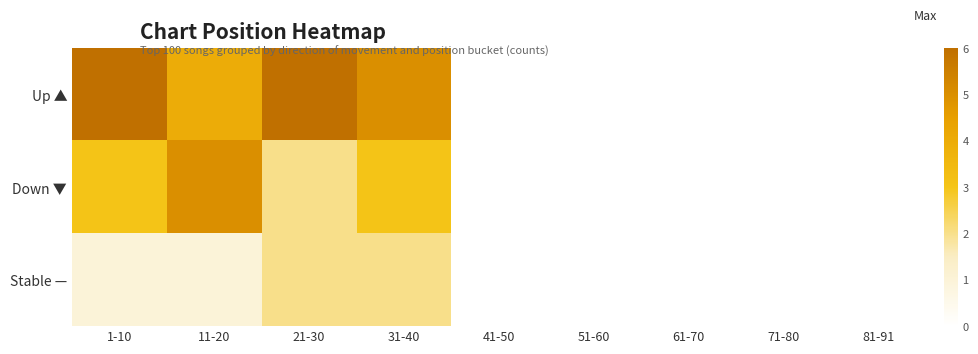

Reading left to right, what are all the values shown in this chart?

Up ▲: 1-10=6	11-20=4	21-30=6	31-40=5	41-50=0	51-60=0	61-70=0	71-80=0	81-91=0
Down ▼: 1-10=3	11-20=5	21-30=2	31-40=3	41-50=0	51-60=0	61-70=0	71-80=0	81-91=0
Stable —: 1-10=1	11-20=1	21-30=2	31-40=2	41-50=0	51-60=0	61-70=0	71-80=0	81-91=0